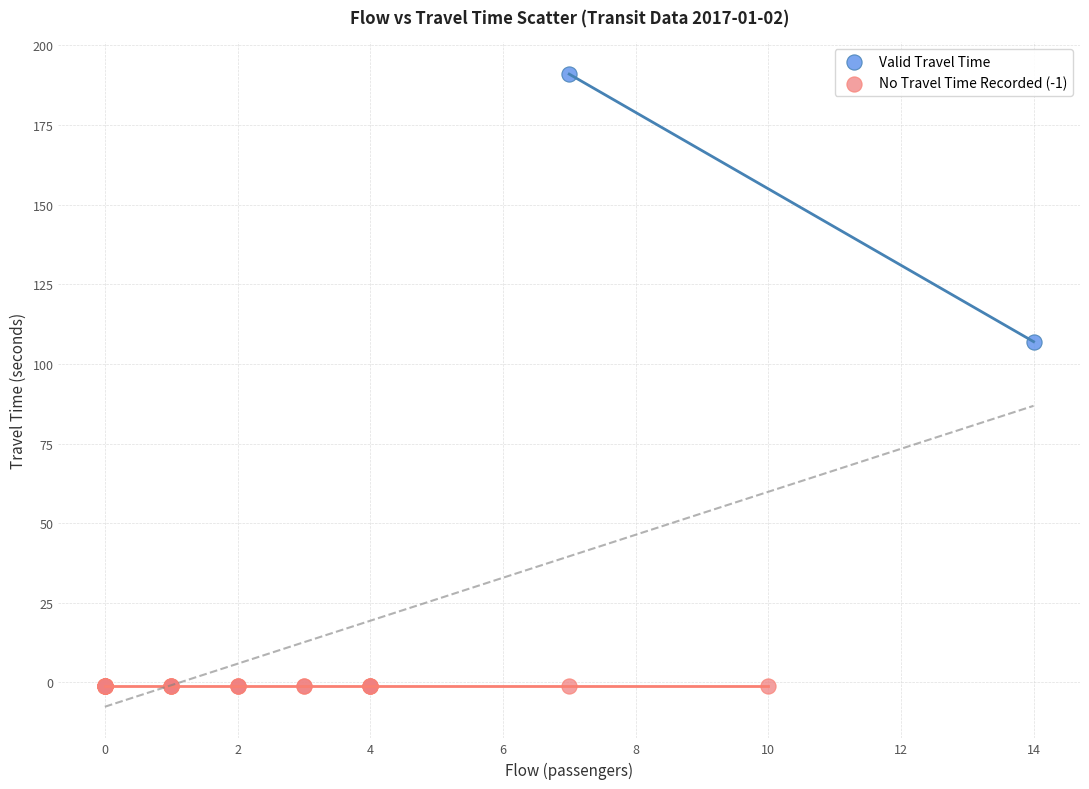

Which series reaches the minimum Y coordinate?

No Travel Time Recorded (-1)